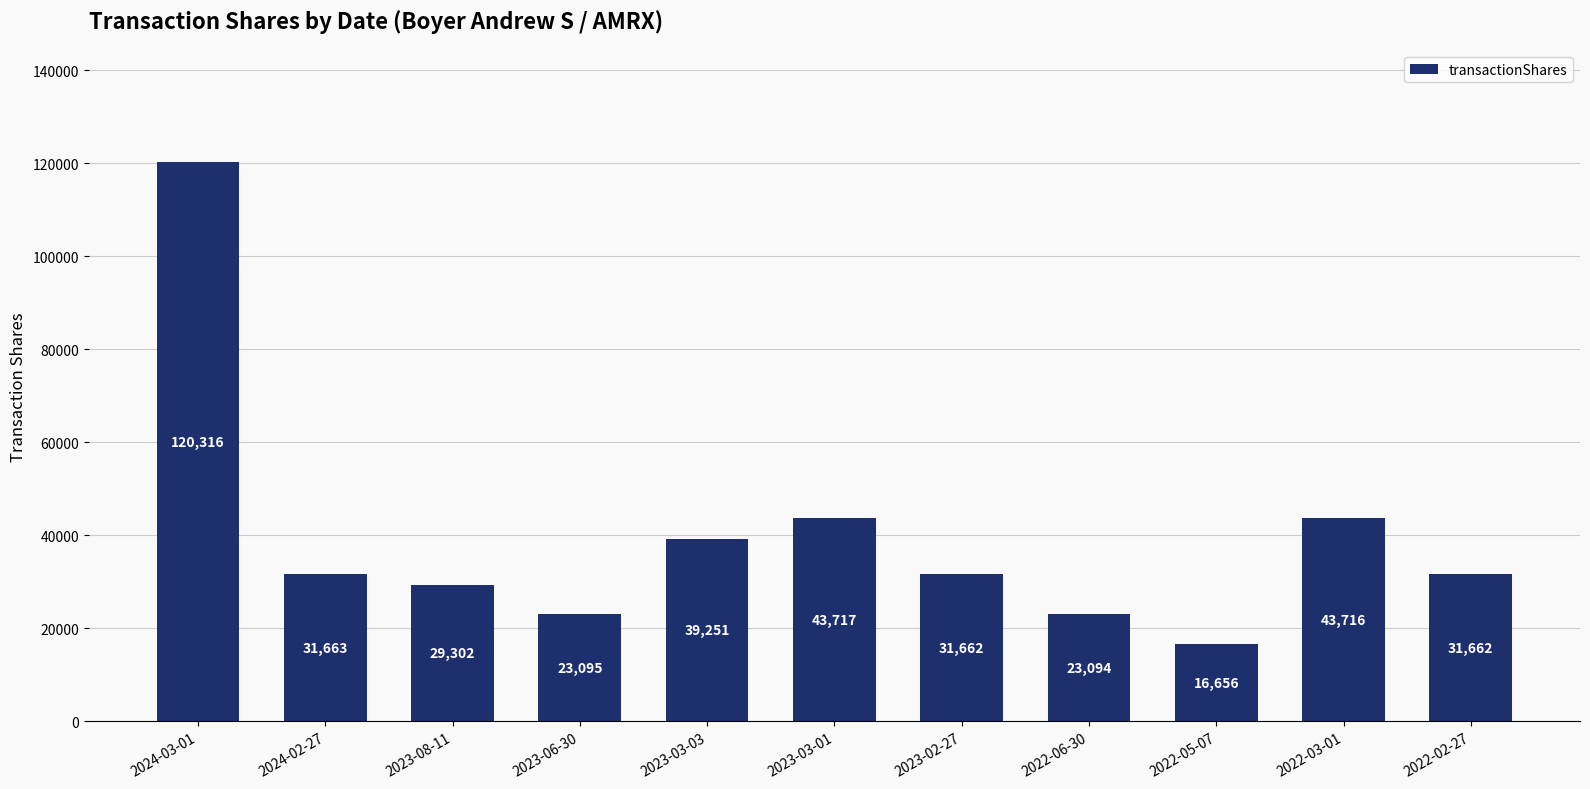

Does the chart contain stacked bars?

No